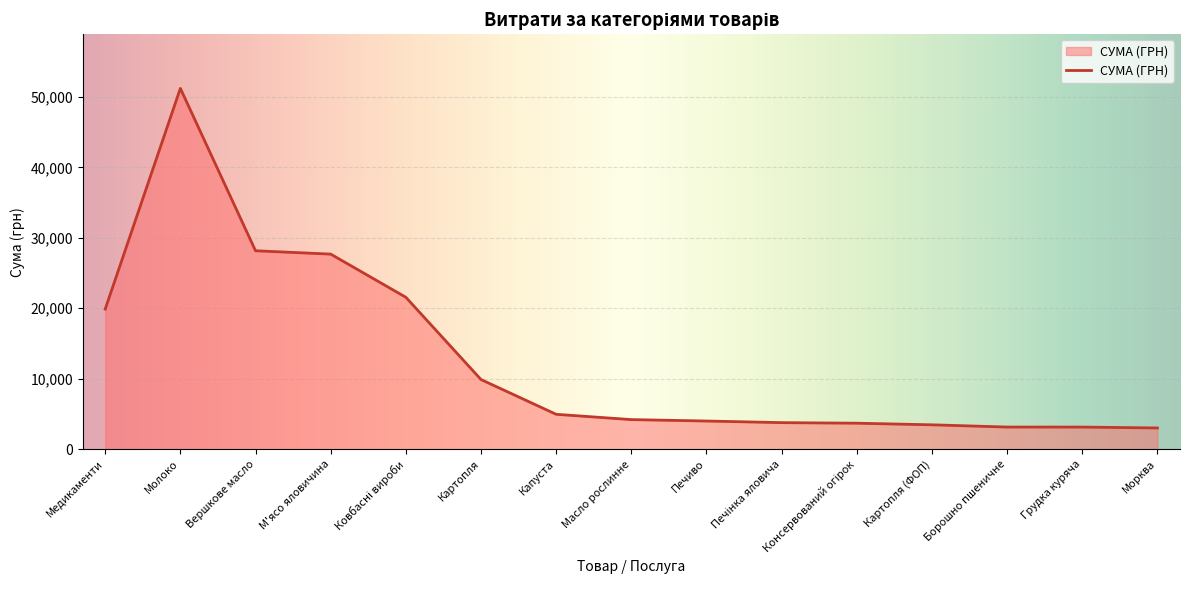

Which label corresponds to the largest value in the chart?

Молоко